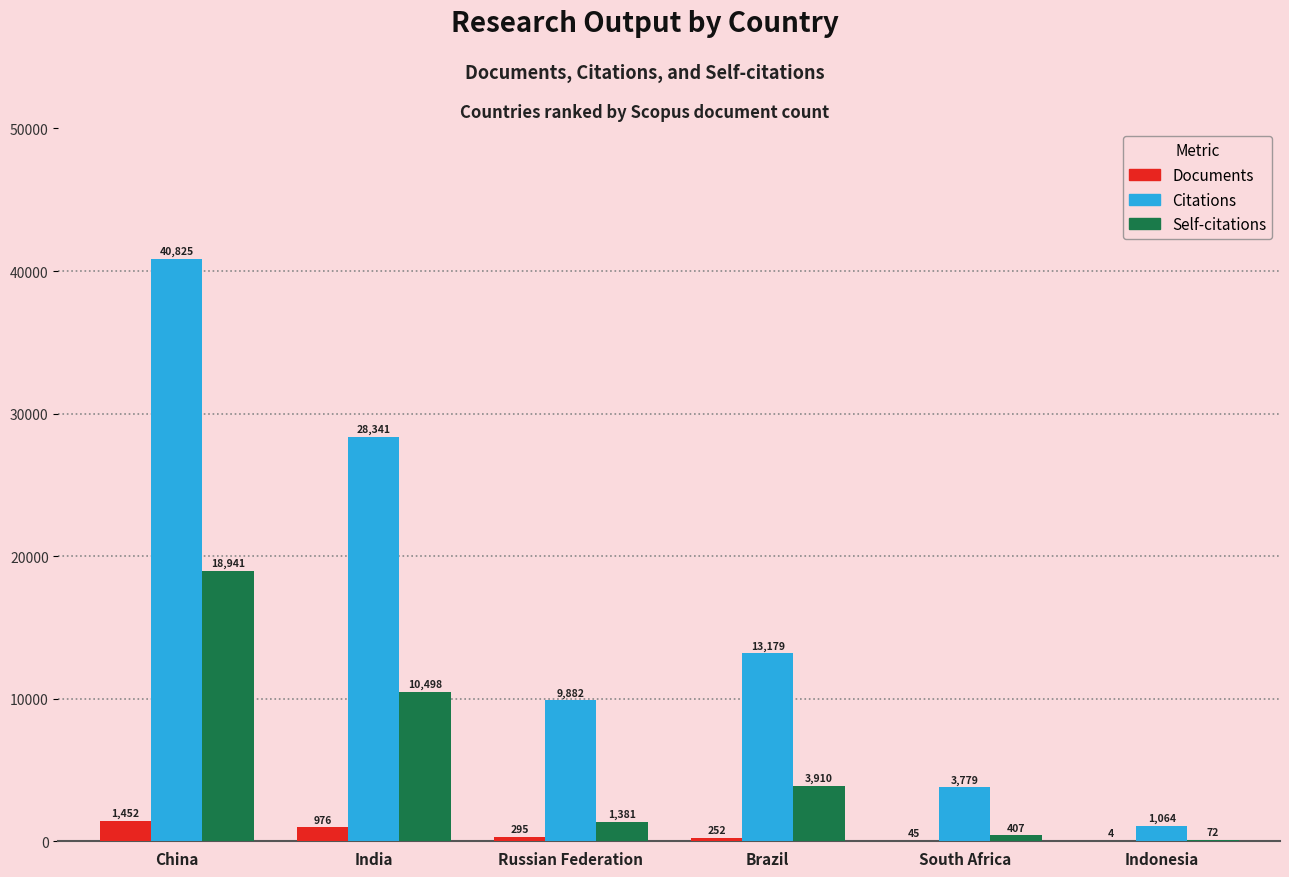

True or false: Self-citations has a value of 14202 at India.

False